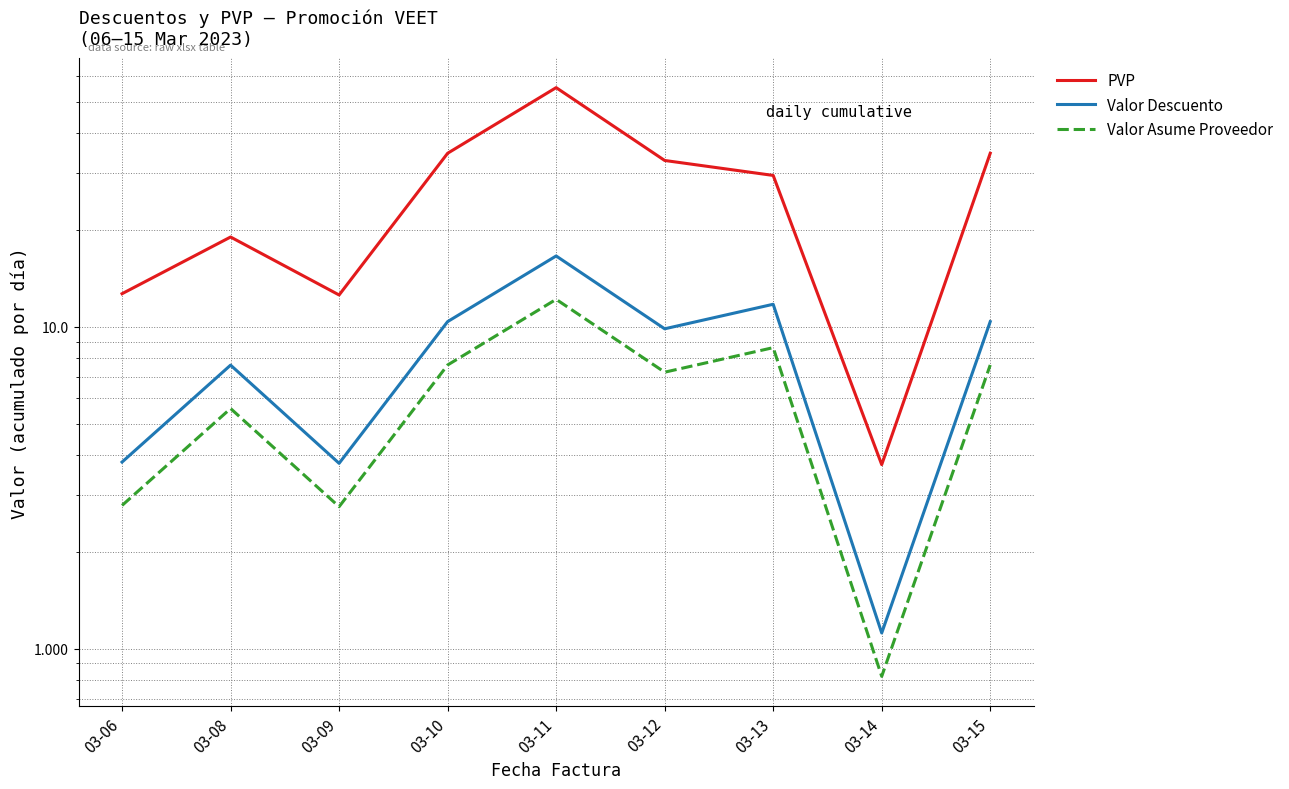

What is the difference between the highest and lowest values at 03-11?

43.2